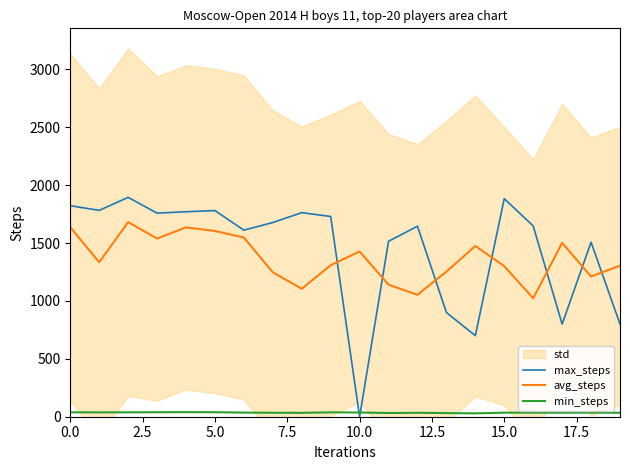

How many lines are shown in the chart?

3